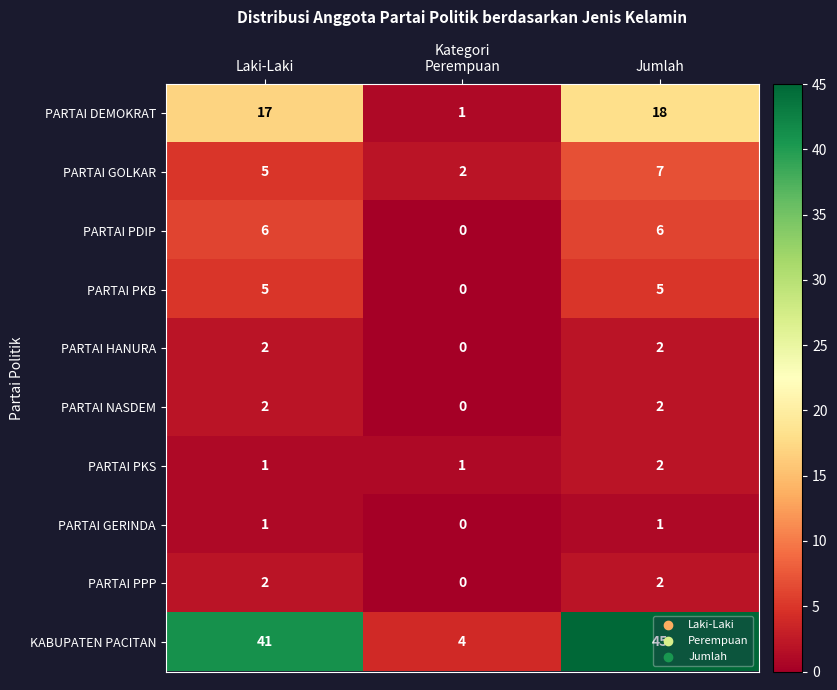

The PARTAI HANURA series shows 2 at Laki-Laki. True or false?

True